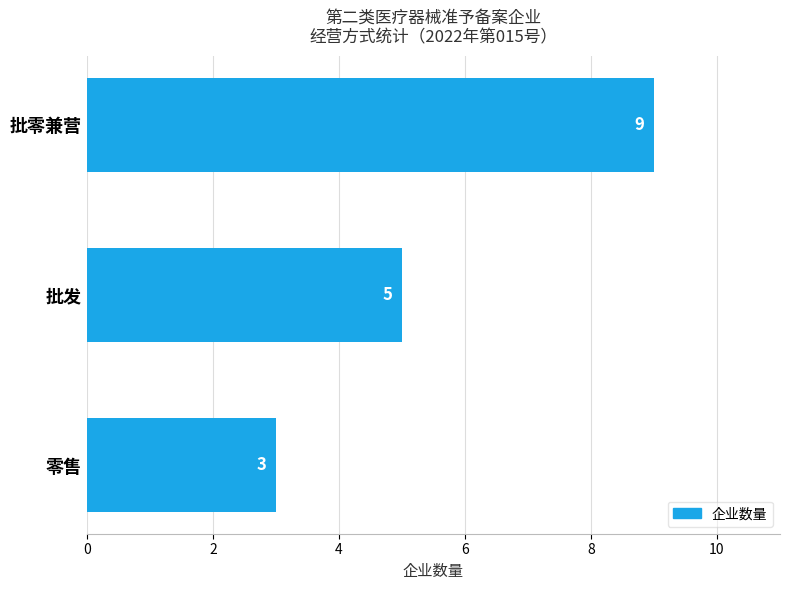

List the labels in order of value, smallest first.

零售, 批发, 批零兼营